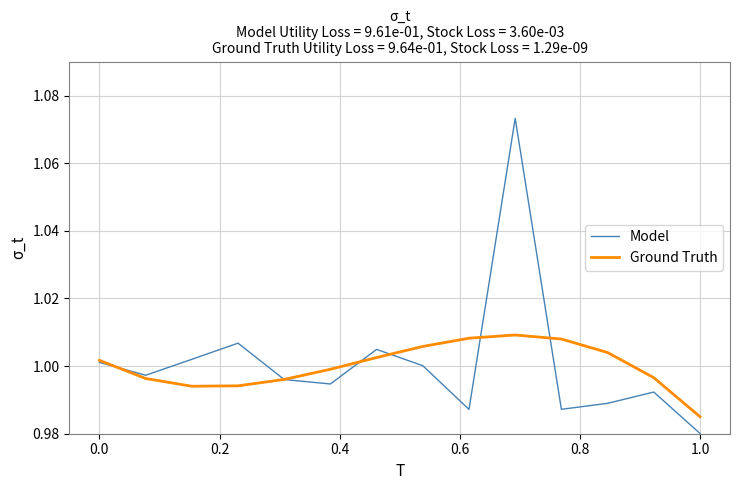

Which series has the widest spread of values?

Model